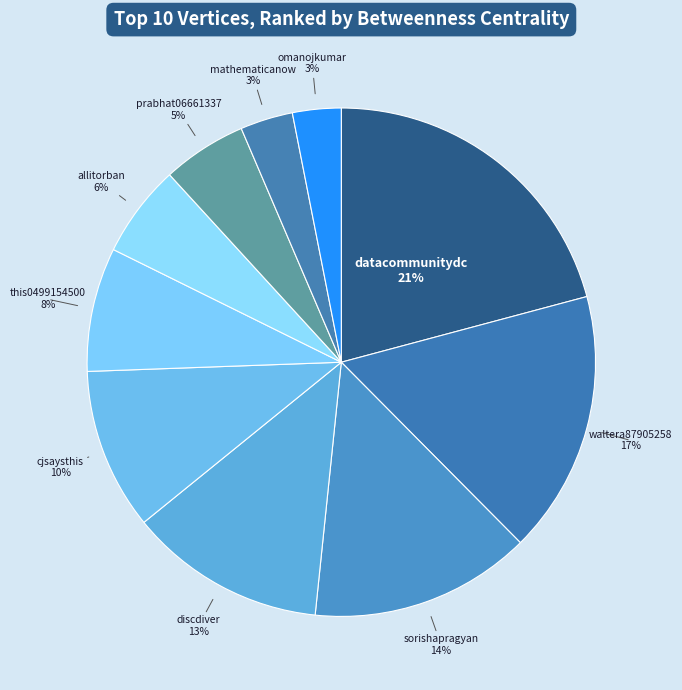

Which slice is the smallest?

omanojkumar